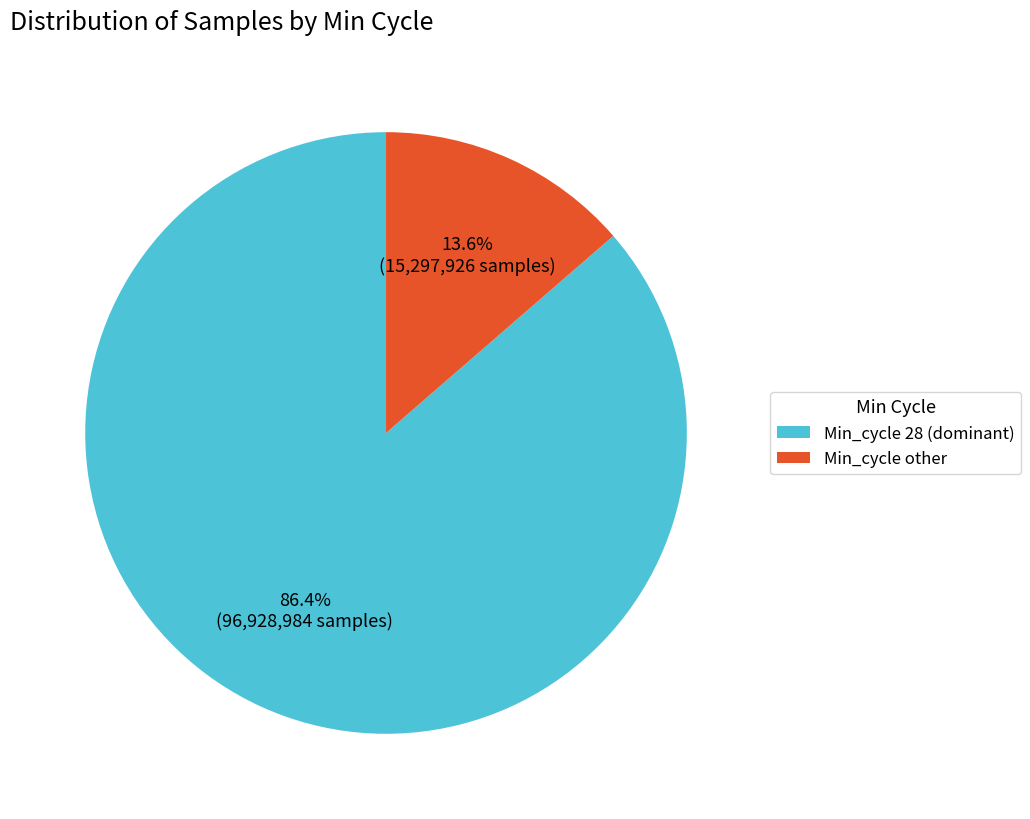

Count the number of slices in the pie.

2